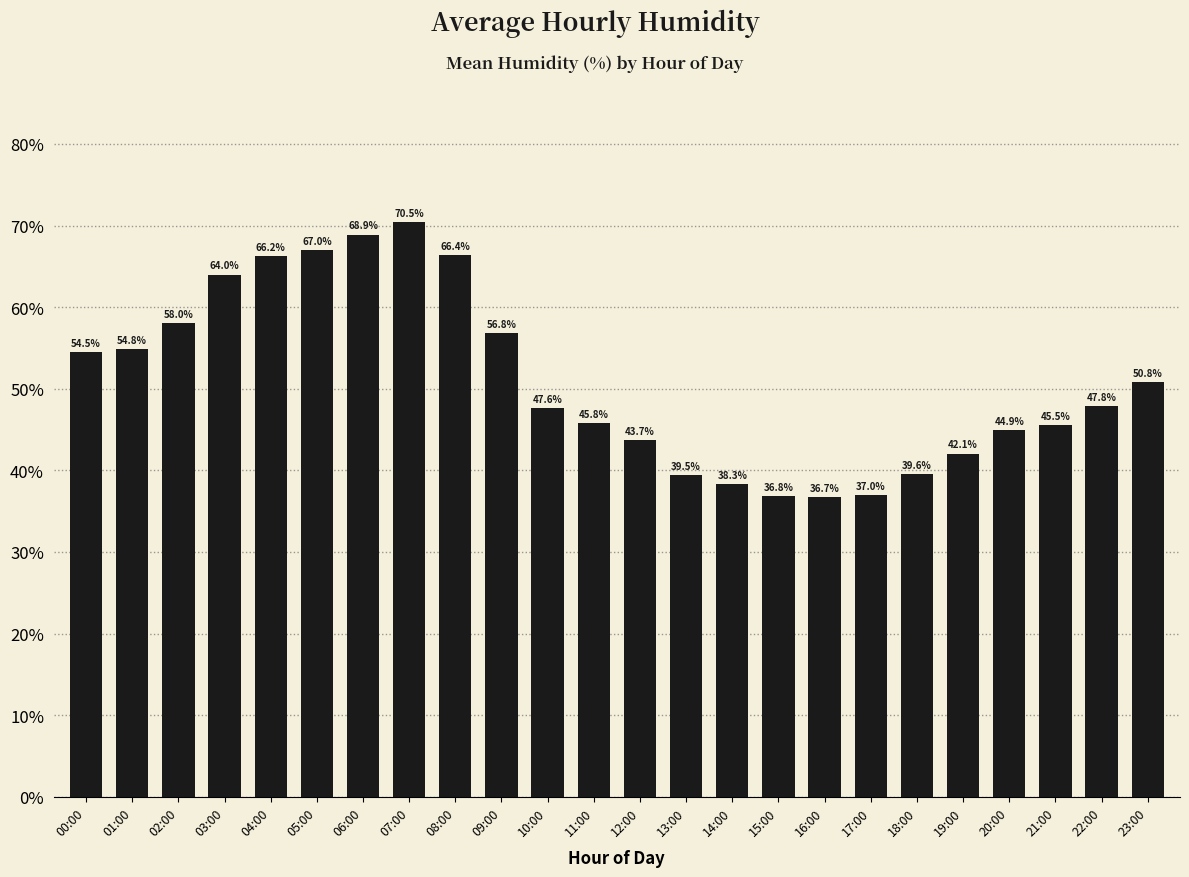

What is the label of the 4th bar from the left?

03:00